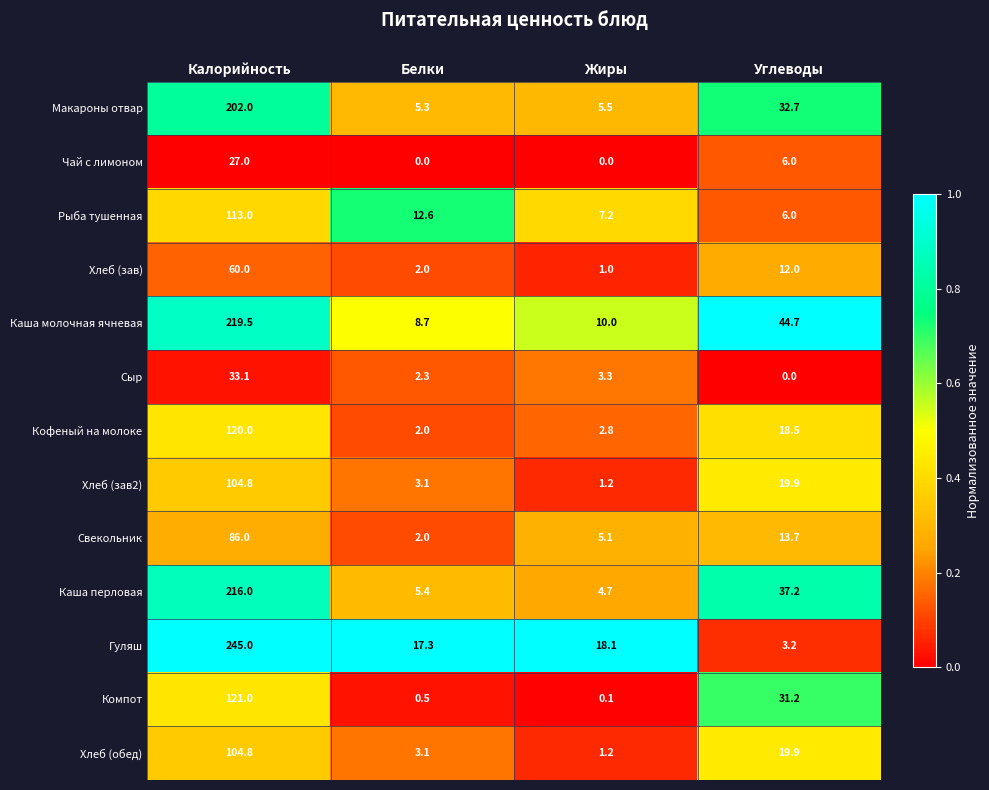

How many distinct data groups are displayed?

13